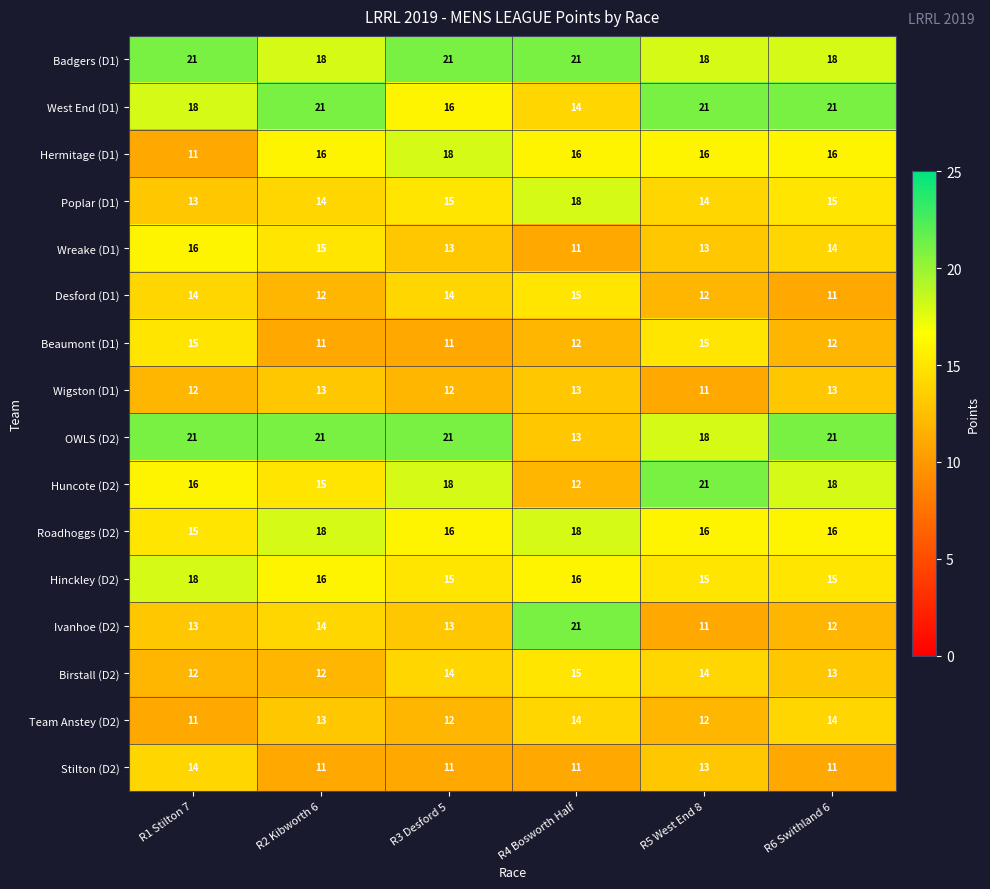

The value of Beaumont (D1) at R5 West End 8 is 15. True or false?

True